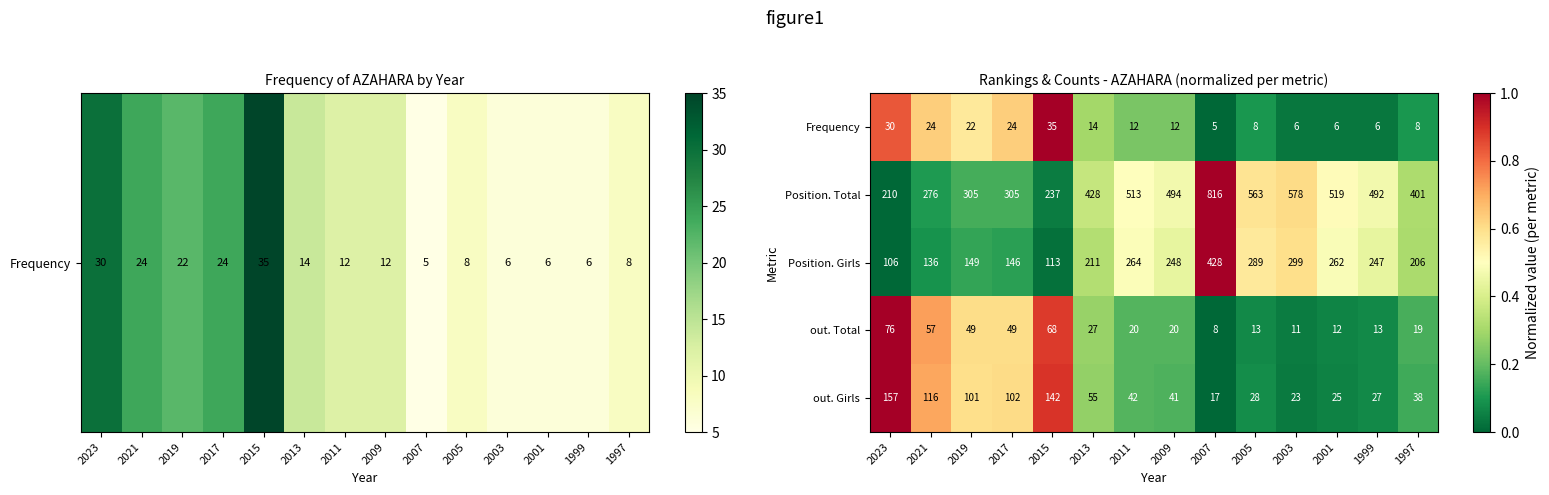

At which label does Frequency reach its peak?

2015